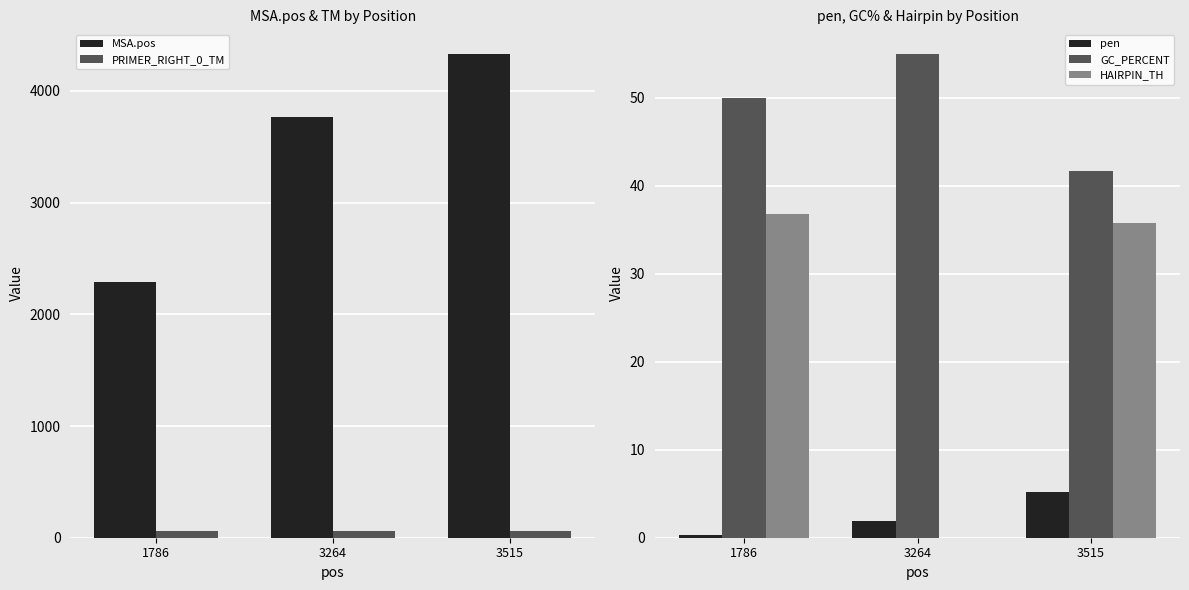

What are all the series names shown in the legend?

MSA.pos, PRIMER_RIGHT_0_TM, pen, GC_PERCENT, HAIRPIN_TH